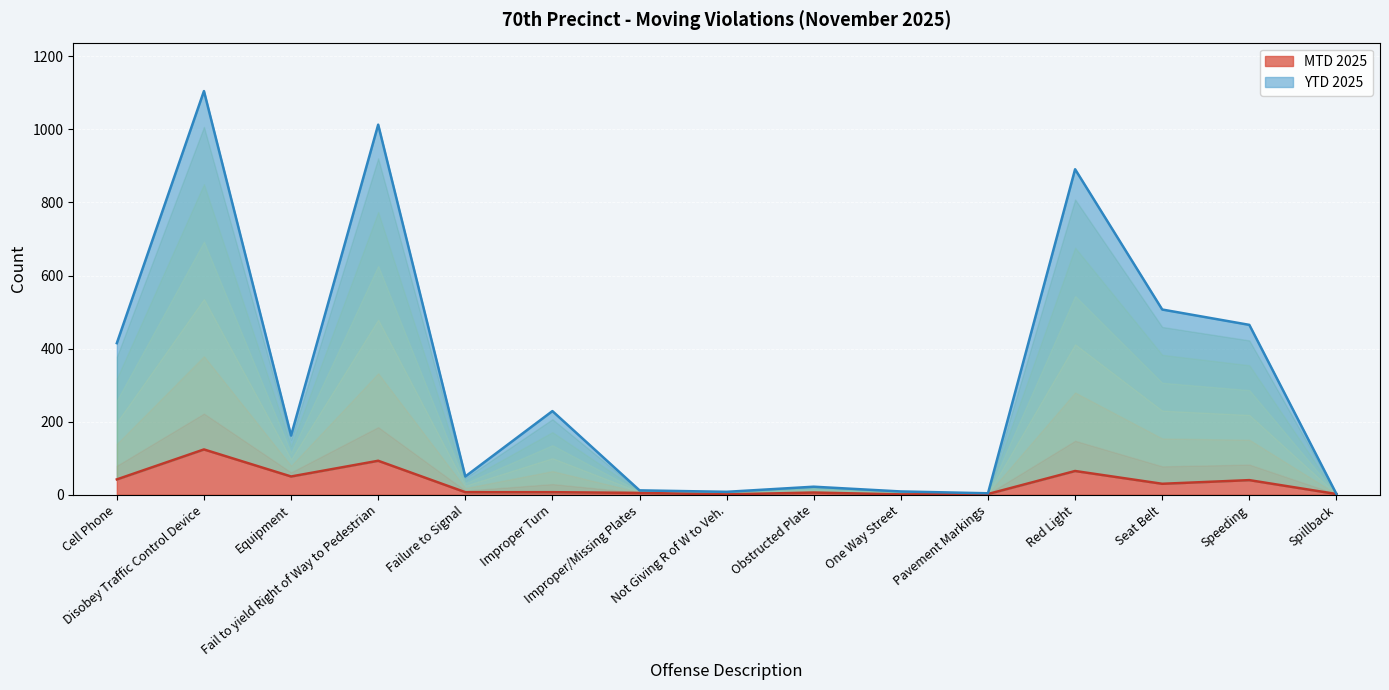

Rank the categories by YTD 2025 value from lowest to highest.

Spillback, Pavement Markings, Not Giving R of W to Veh., One Way Street, Improper/Missing Plates, Obstructed Plate, Failure to Signal, Equipment, Improper Turn, Cell Phone, Speeding, Seat Belt, Red Light, Fail to yield Right of Way to Pedestrian, Disobey Traffic Control Device